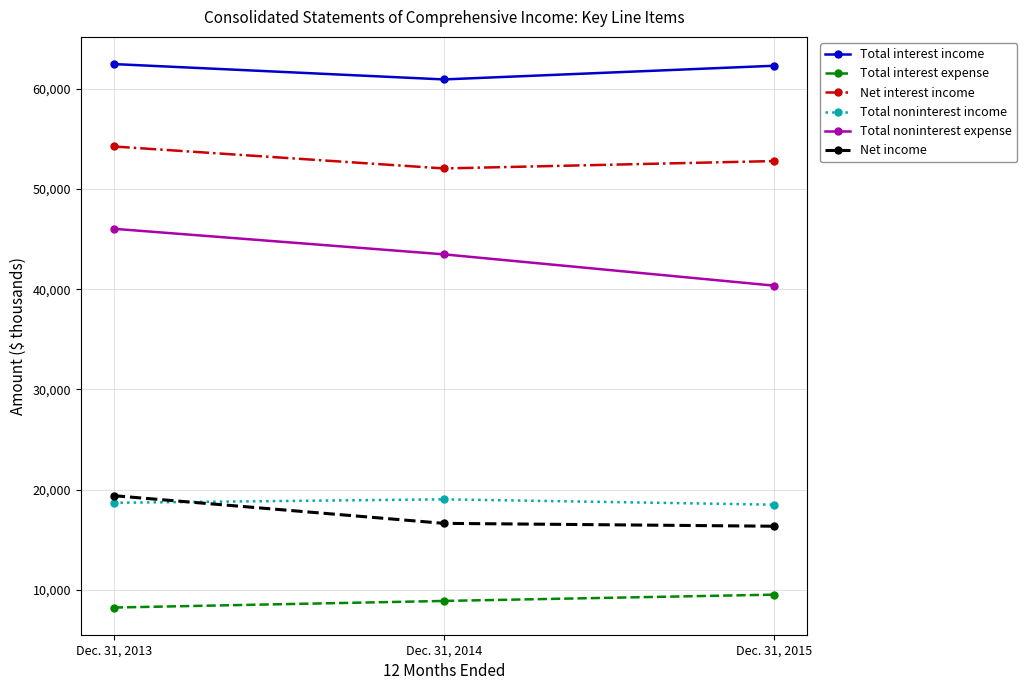

At how many categories does at least one series exceed 14963?

3